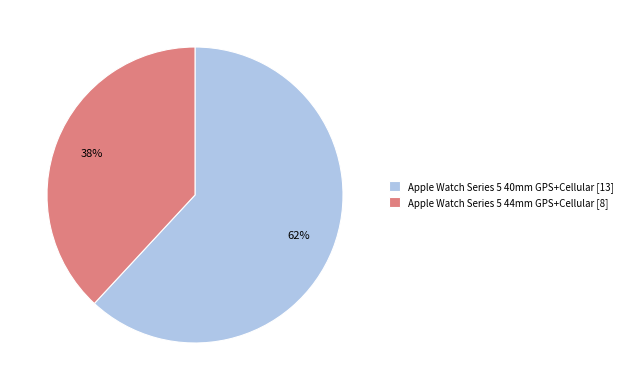

Does any single category account for the majority?

Yes